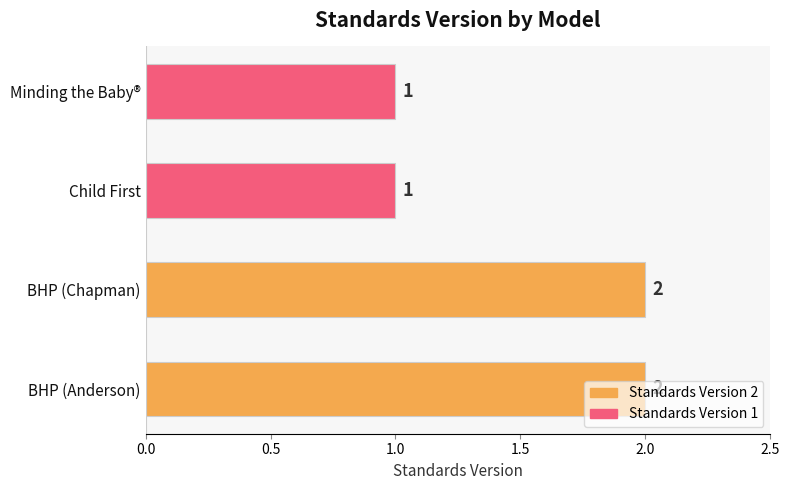

What is the sum of all values?

6